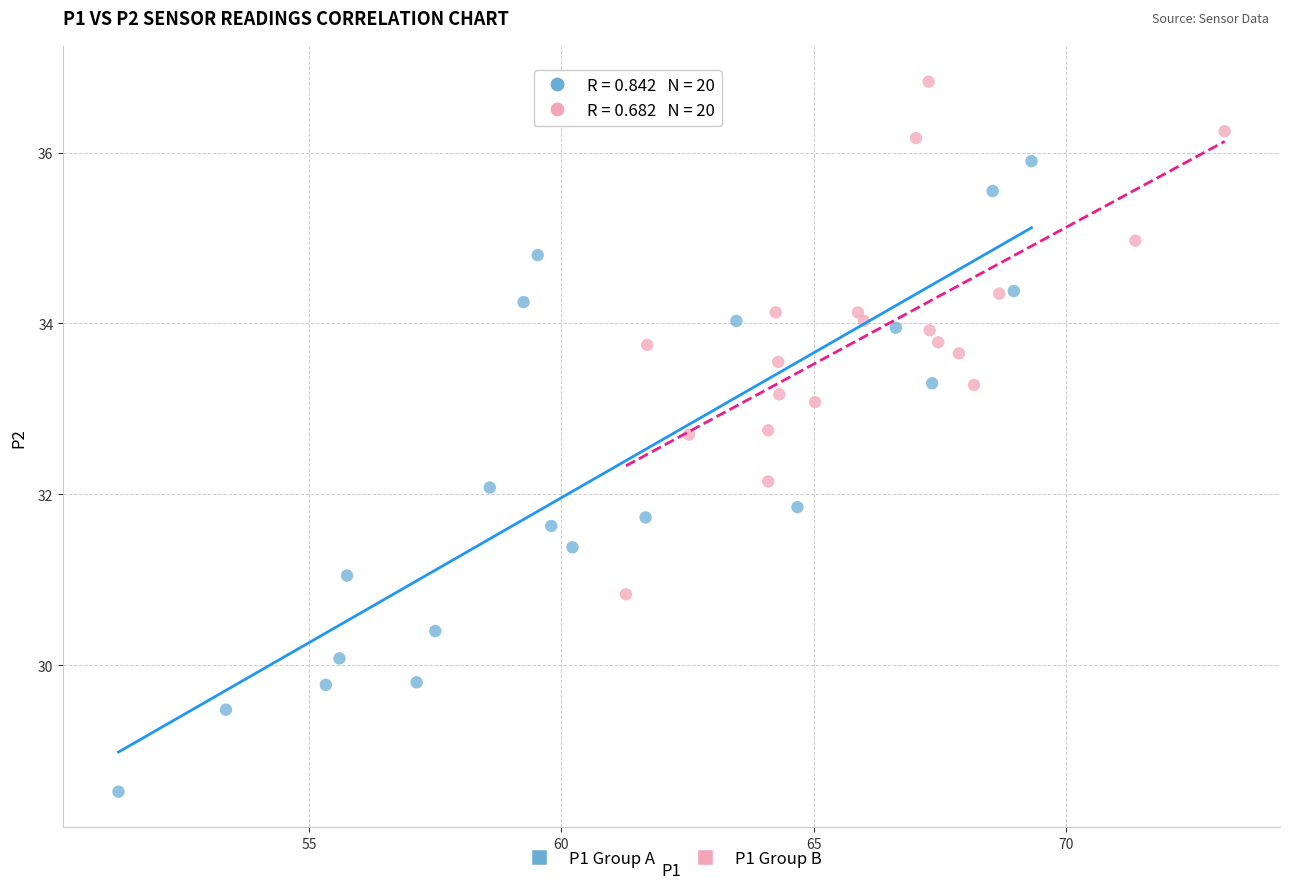

Which series contains the highest Y value?

P1 Group B